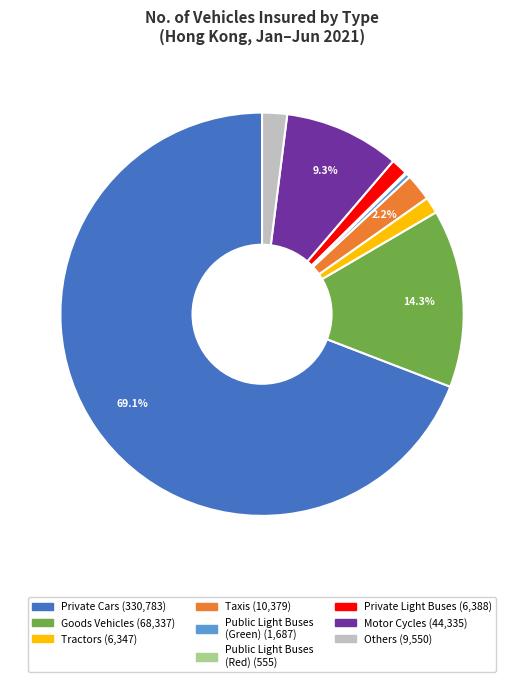

Does any single category account for the majority?

Yes